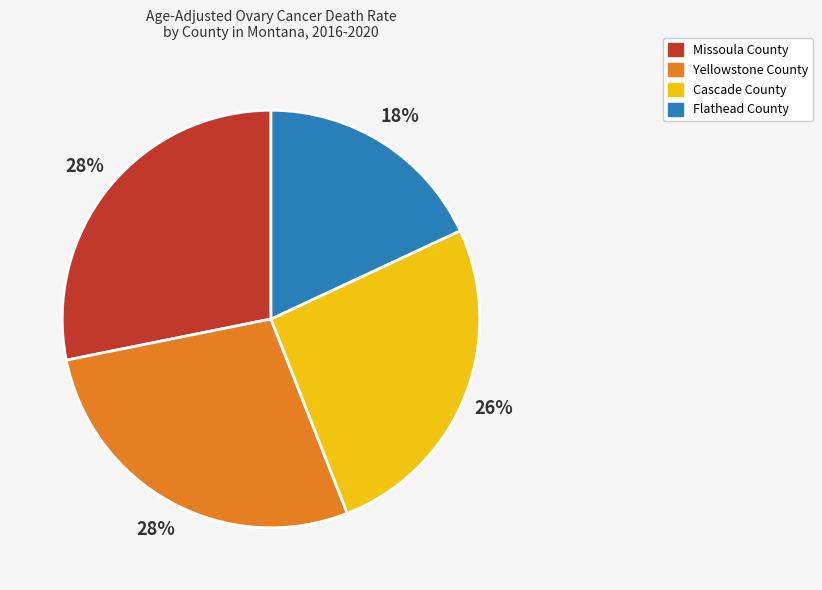

How many slices are in this pie chart?

4